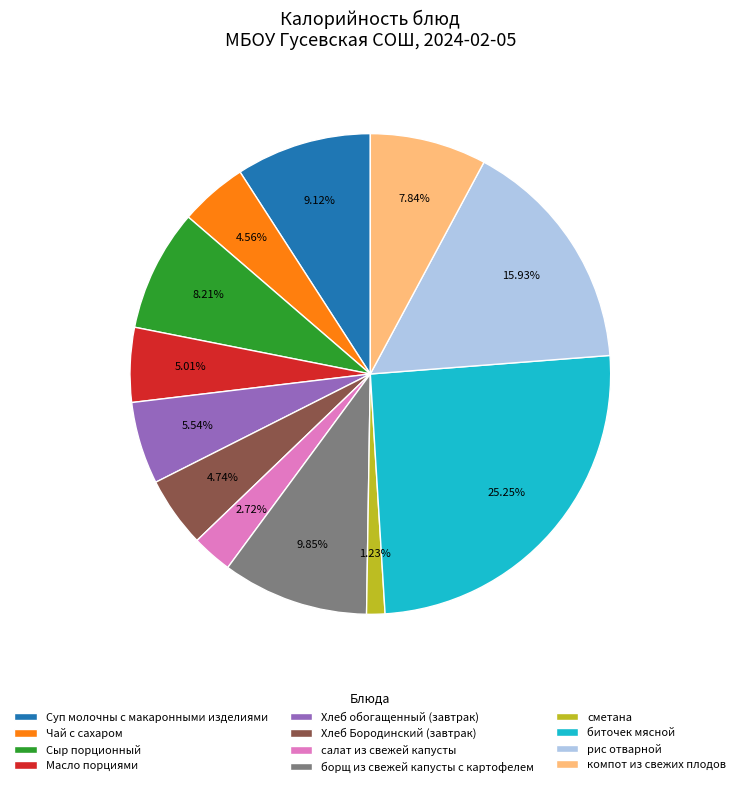

What percentage do Чай с сахаром and борщ из свежей капусты с картофелем together represent?

14.4%